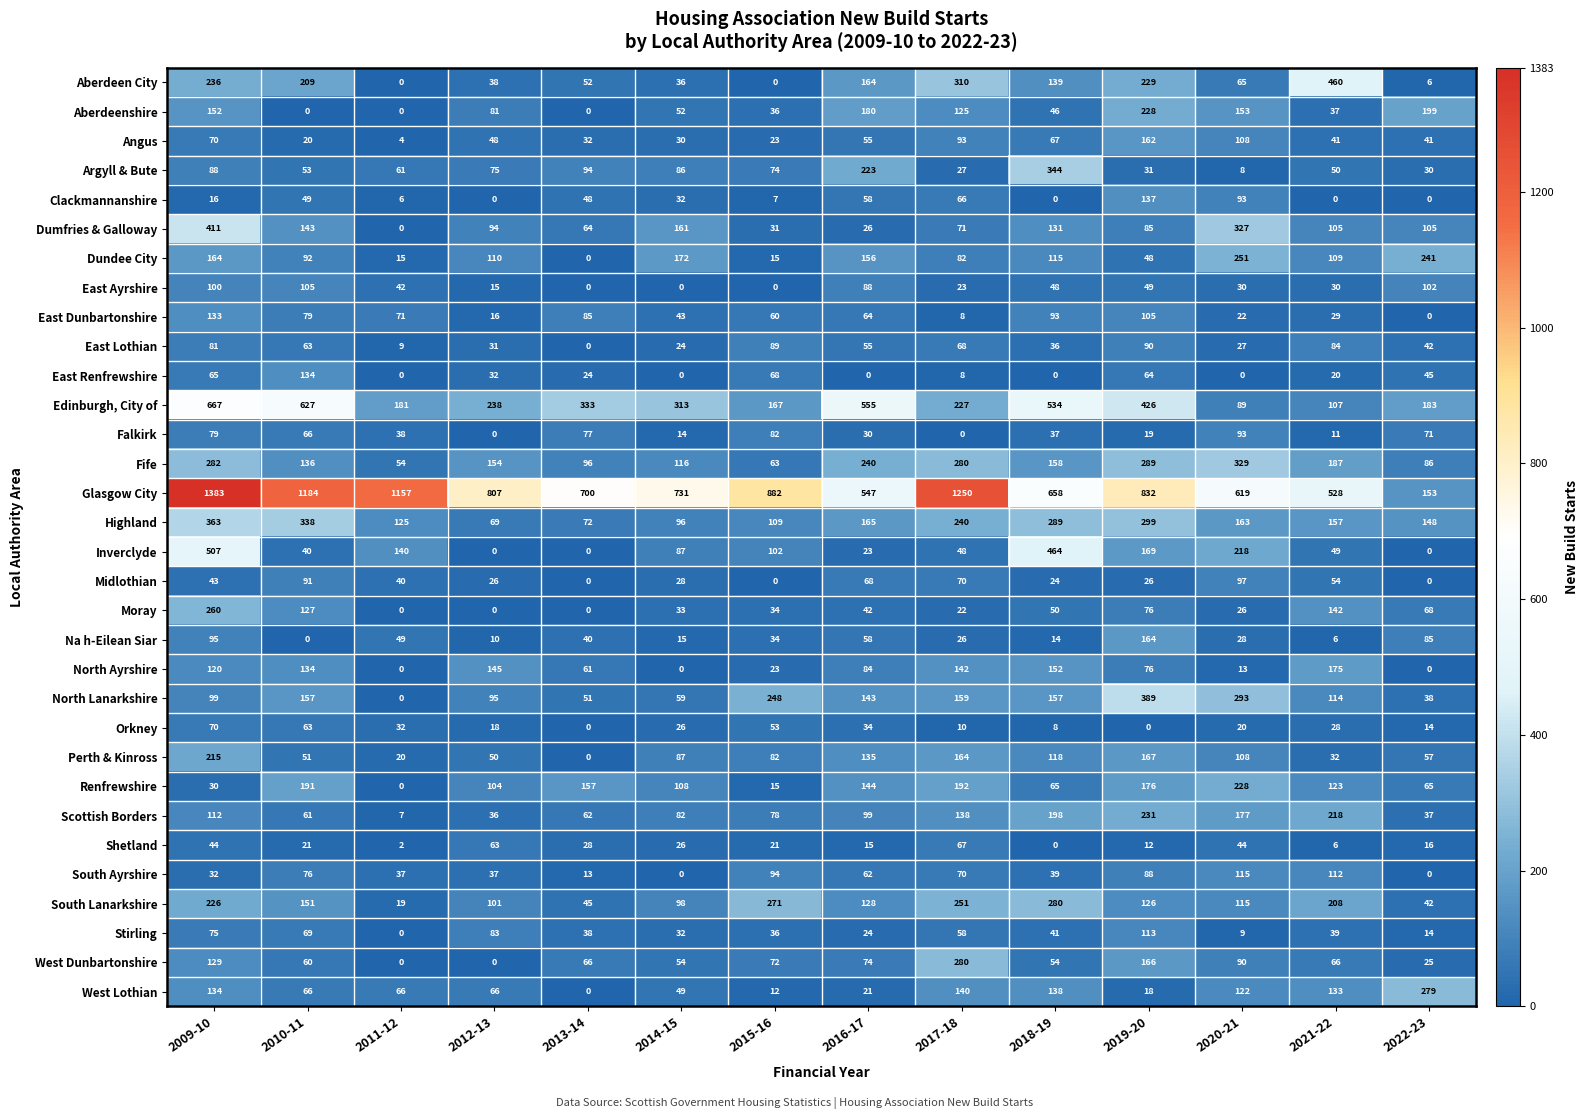

What is the spread (max minus min) of values at 2012-13?

807